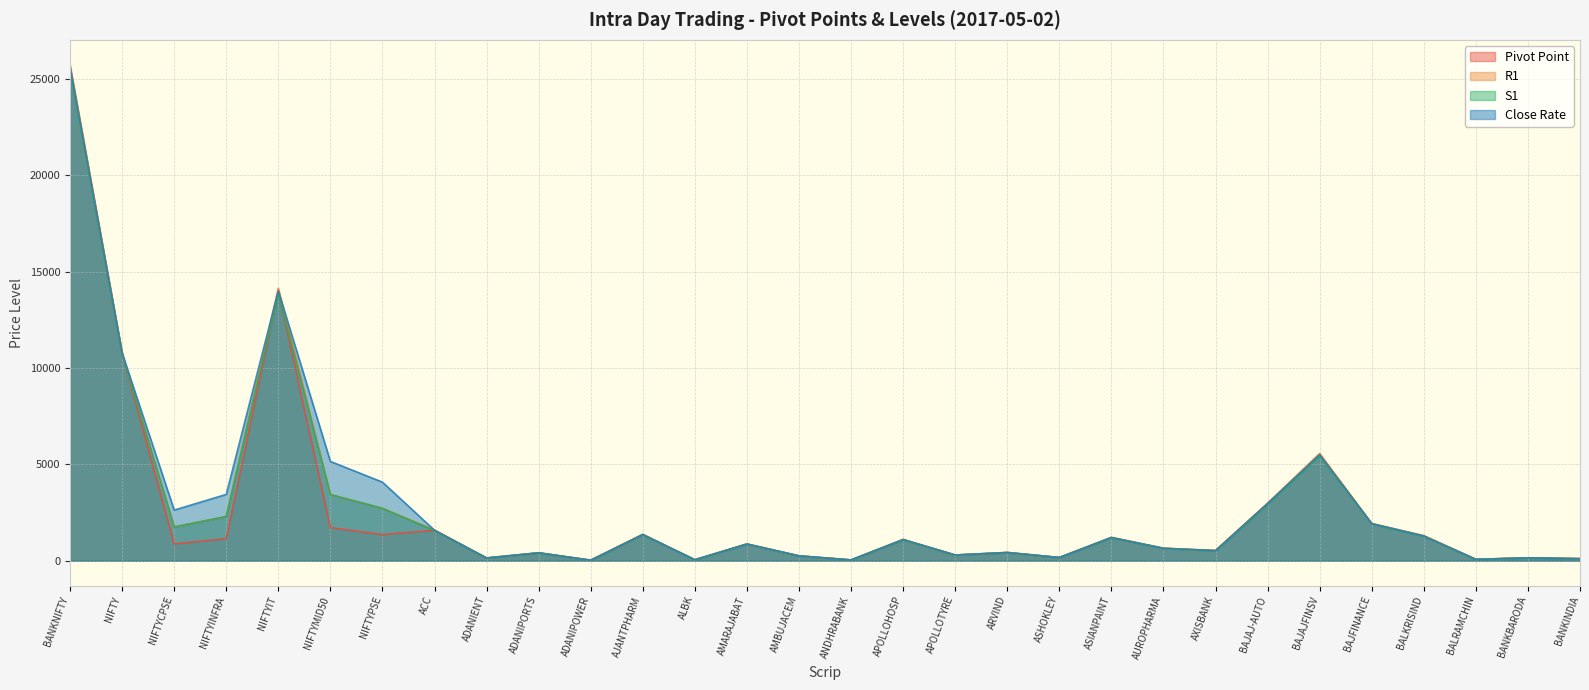

True or false: Close Rate and S1 intersect in this chart.

False